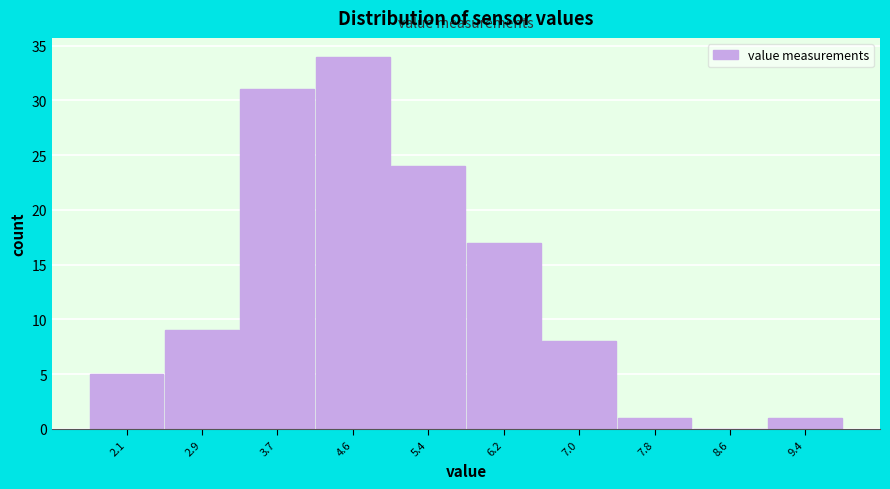

How tall is the bar that spans 6.6 to 7.4 on the x-axis? Neither the bar edges nor the heights are printed on the chart, so give them approximately, as read against the axes.

8